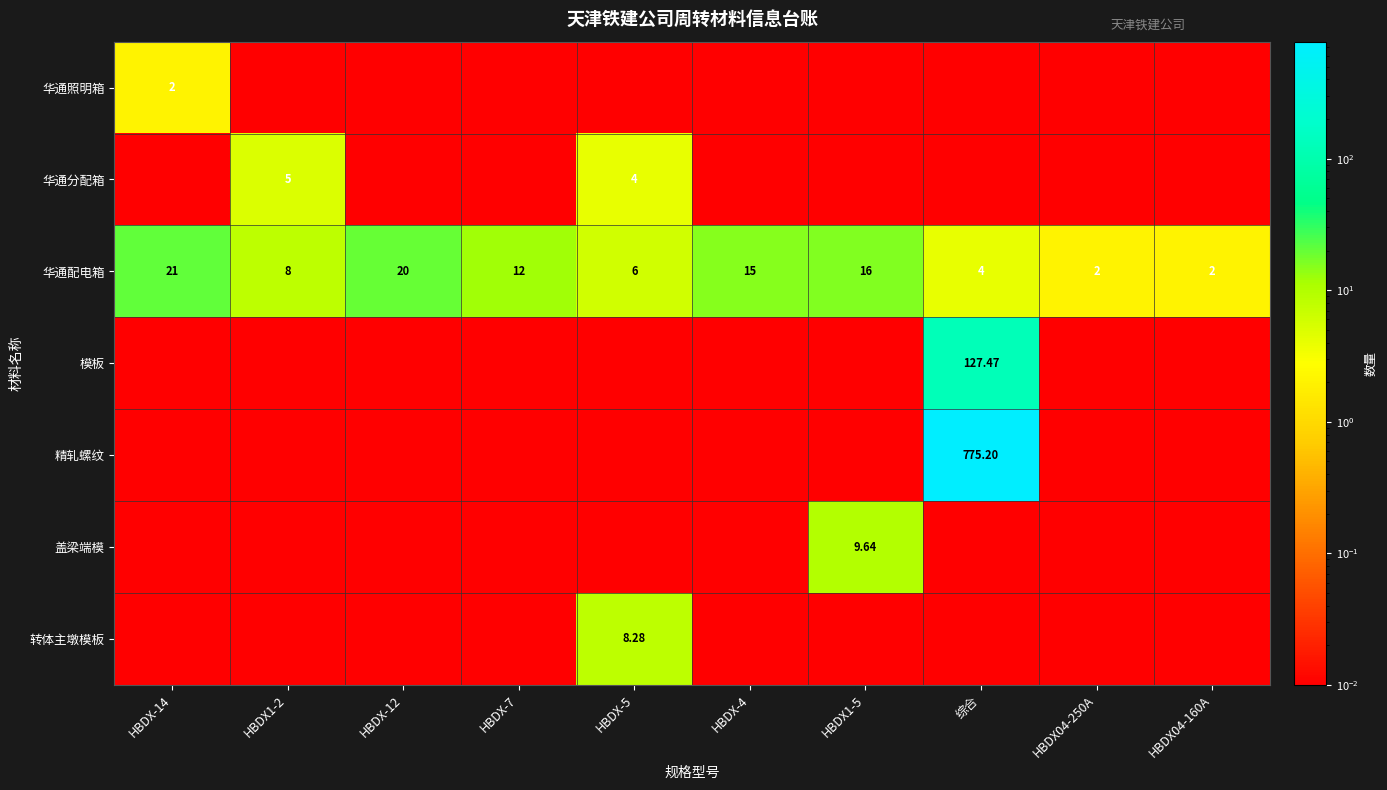

What is the difference between the second highest and minimum values in the 华通配电箱 series?

18.0